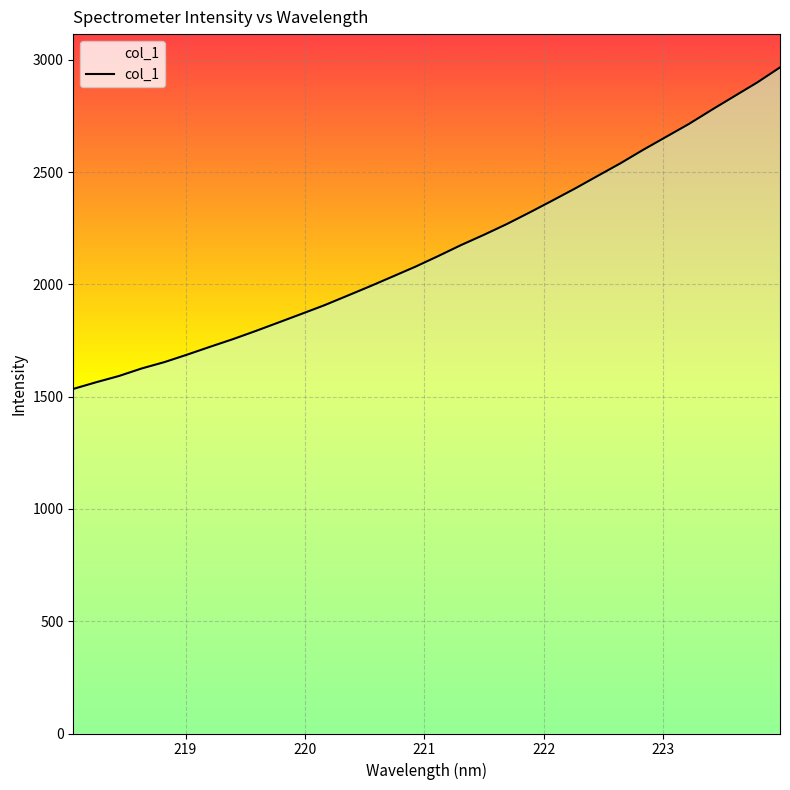

What is the maximum value shown in the chart?

2966.3